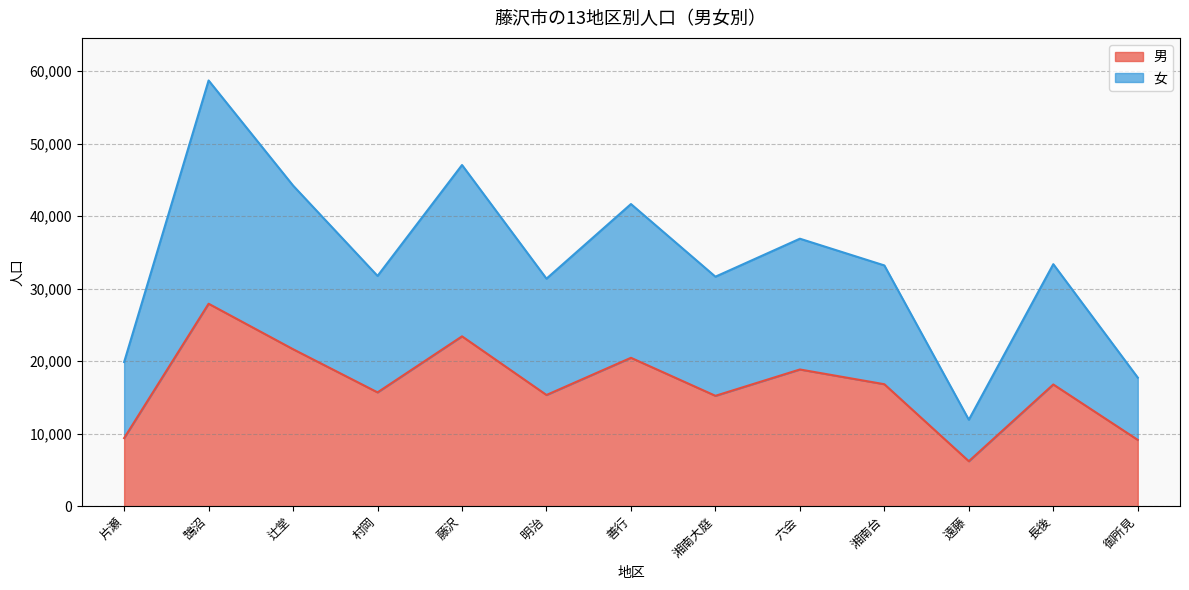

What is the lowest value of the 男 series?

6201